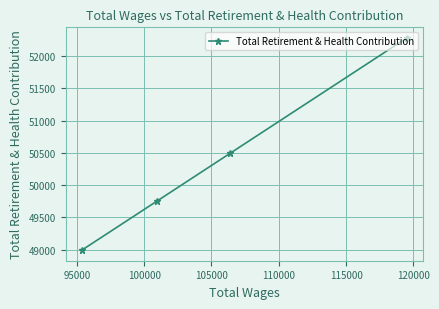

Does the chart have visible grid lines?

Yes